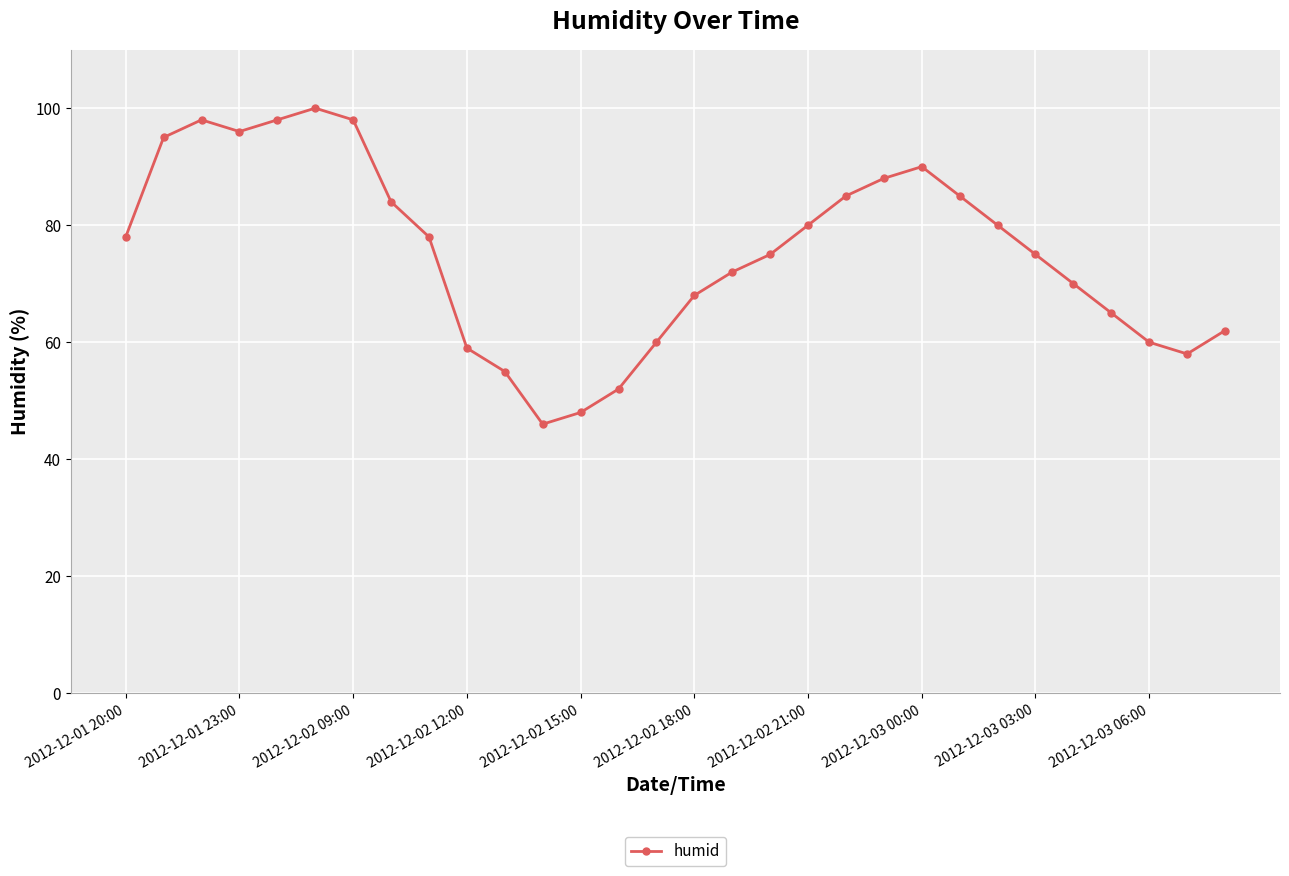

How many distinct data groups are displayed?

1